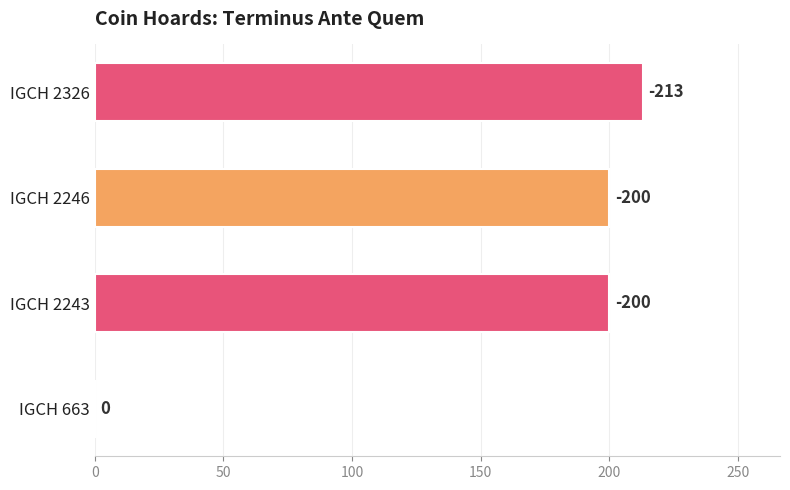

Reading left to right, transcribe all the data shown in this chart.

IGCH 663=0	IGCH 2243=200	IGCH 2246=200	IGCH 2326=213